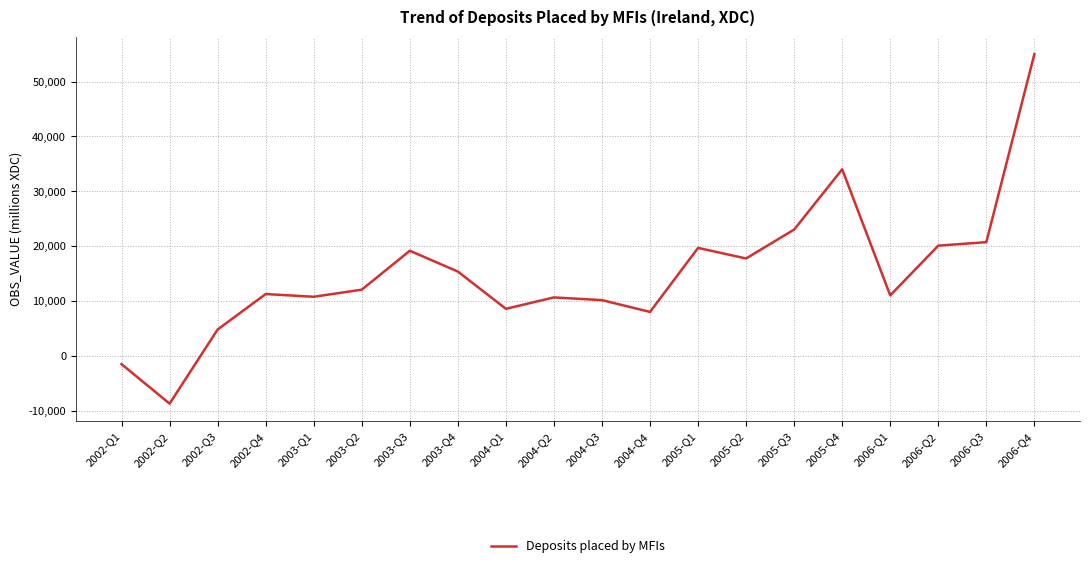

Is it true that the value at 2003-Q3 is 34047?

False